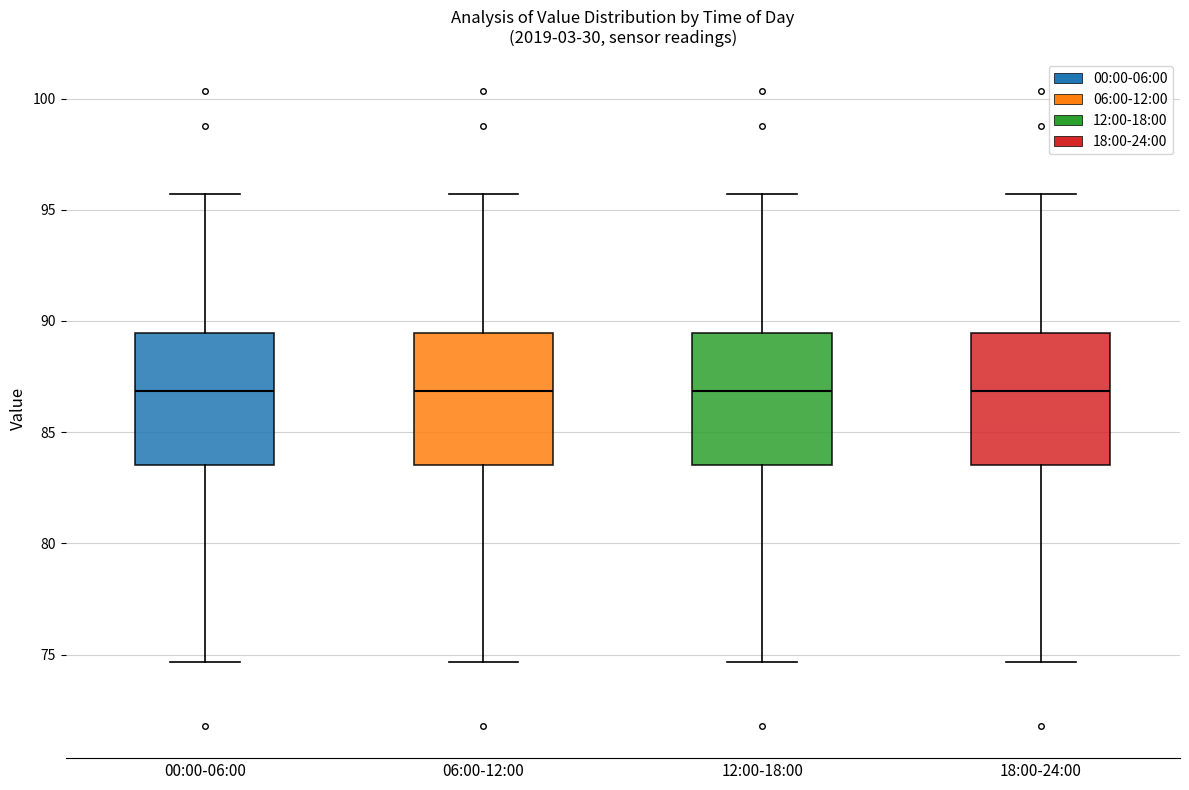

Reading left to right, transcribe this box plot: for each box, give where its median line is, the range the box spans, and where its two whiskers end, as read against the y-axis. The values are not printed on the chart, so give them approximately, as read against the axis.

00:00-06:00: median 87.0, box 83.5 to 89.5, whiskers 74.5 to 95.5
06:00-12:00: median 87.0, box 83.5 to 89.5, whiskers 74.5 to 95.5
12:00-18:00: median 87.0, box 83.5 to 89.5, whiskers 74.5 to 95.5
18:00-24:00: median 87.0, box 83.5 to 89.5, whiskers 74.5 to 95.5